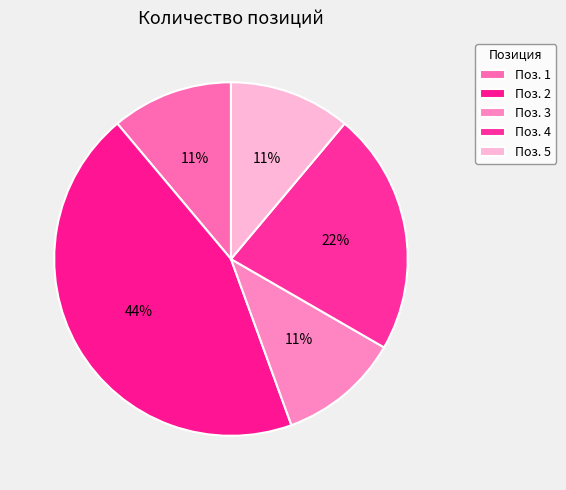

Which slice is the largest?

2